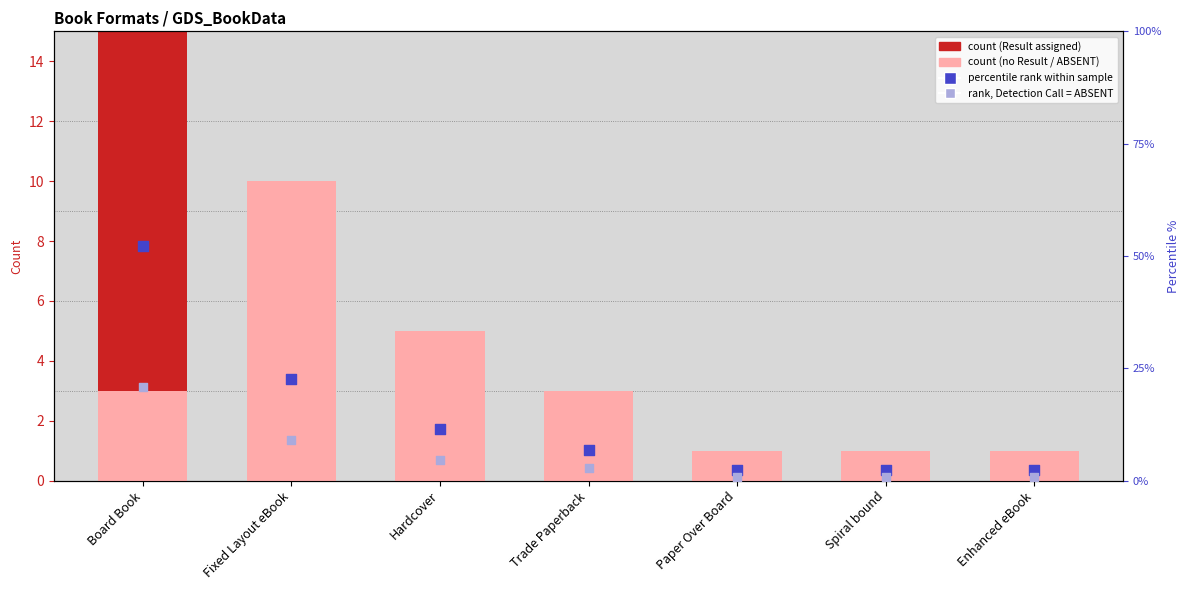

At how many categories does at least one series exceed 50?

1